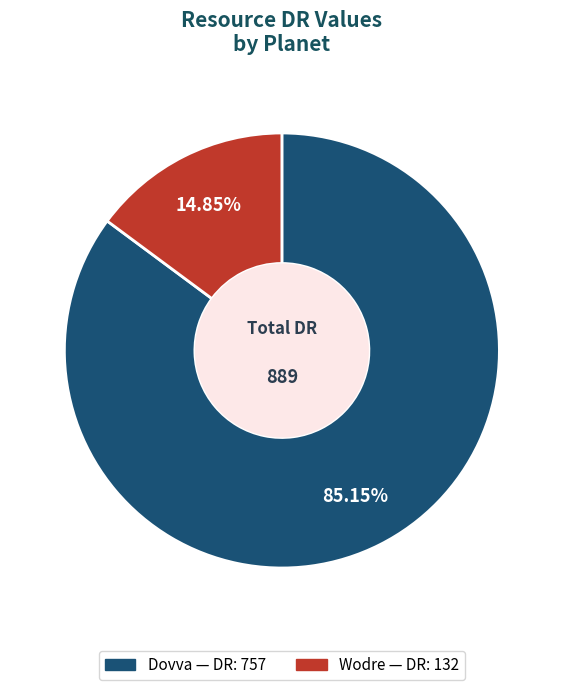

Rank the categories by value from highest to lowest.

Dovva, Wodre